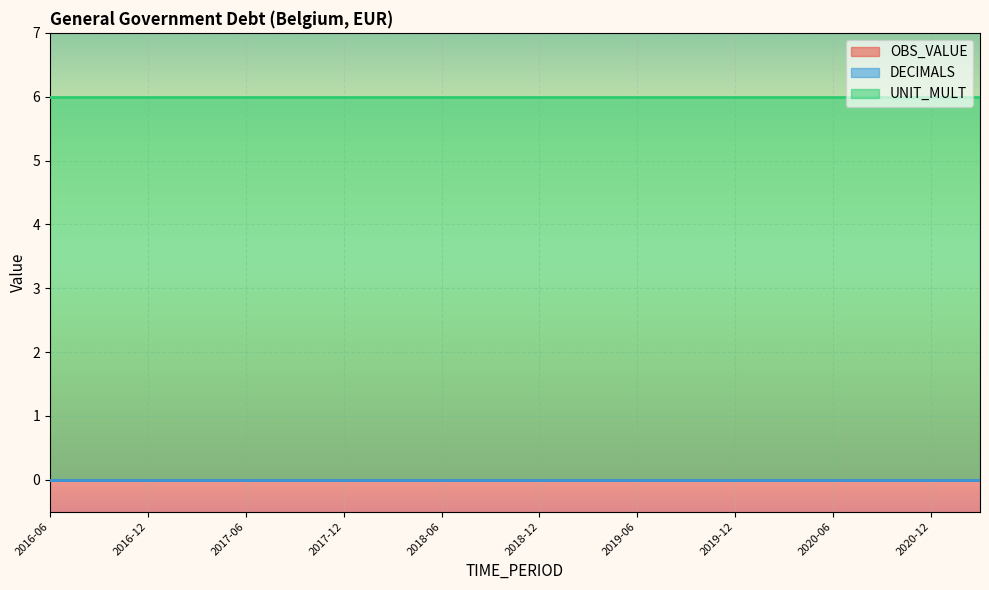

How many lines are shown in the chart?

3